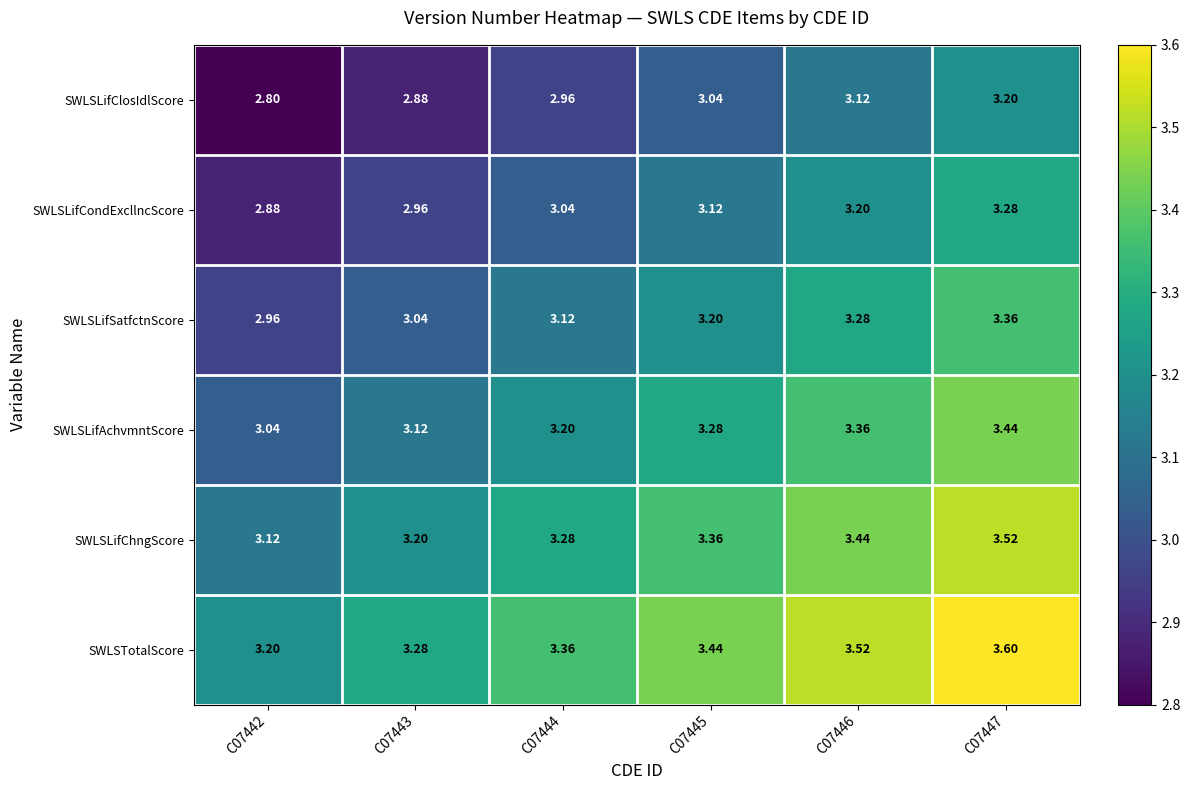

List the series in order of their overall mean, lowest first.

SWLSLifClosIdlScore, SWLSLifCondExcllncScore, SWLSLifSatfctnScore, SWLSLifAchvmntScore, SWLSLifChngScore, SWLSTotalScore